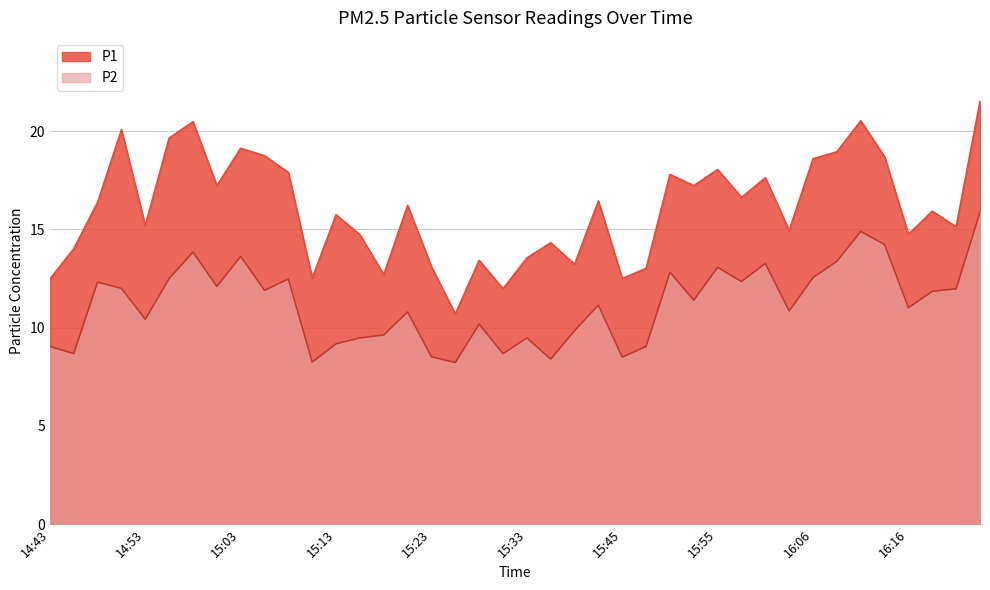

How many lines are shown in the chart?

2